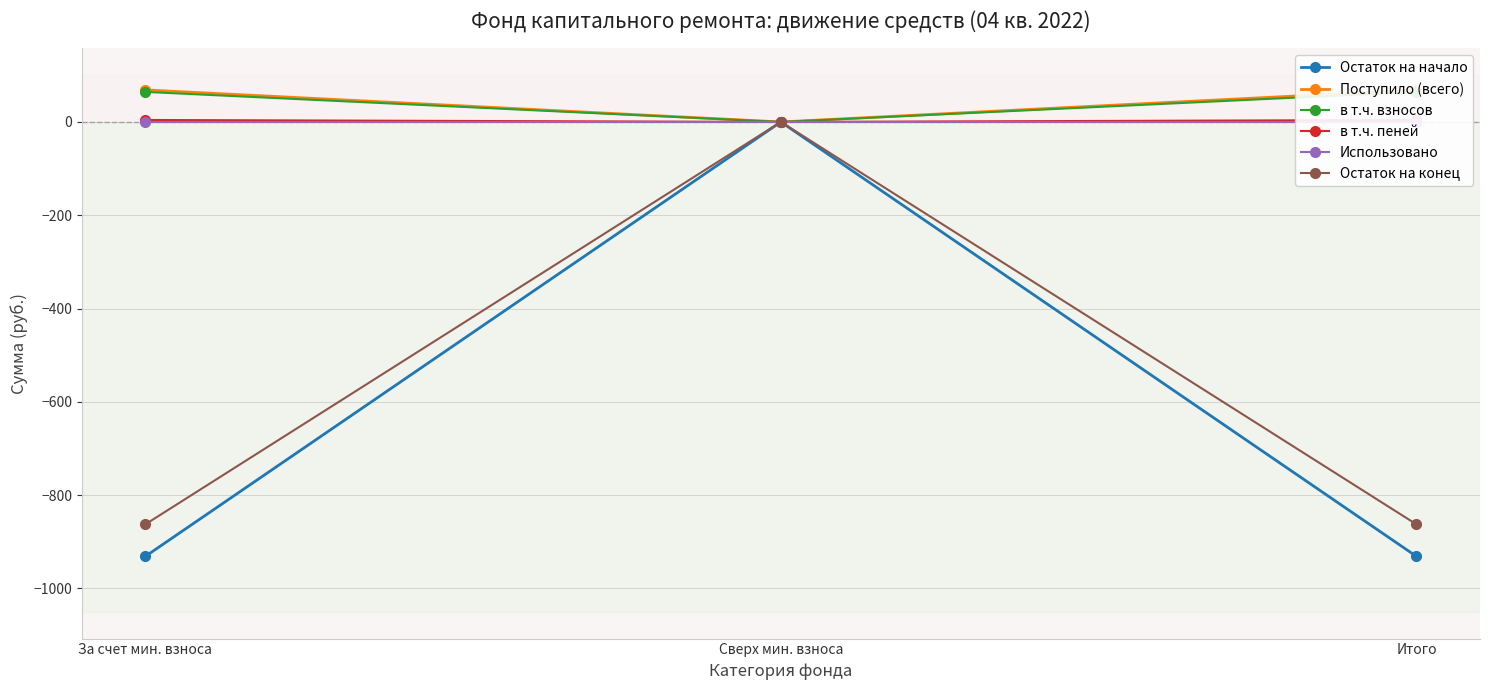

What position from the right is Итого?

1